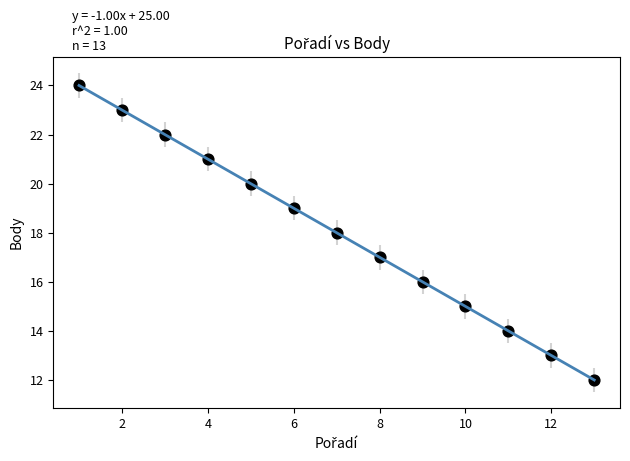

What is the range of Y values (max minus min)?

12